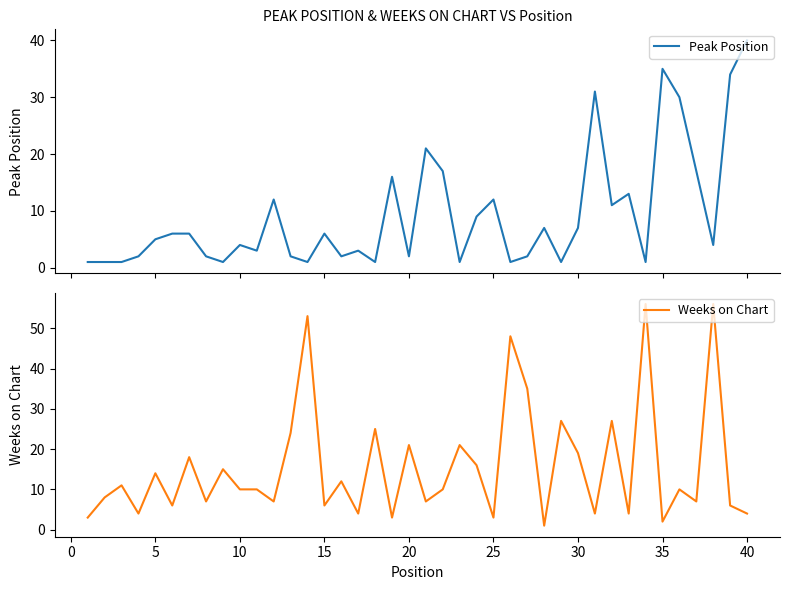

List the series in order of their peak value, highest first.

Weeks on Chart, Peak Position